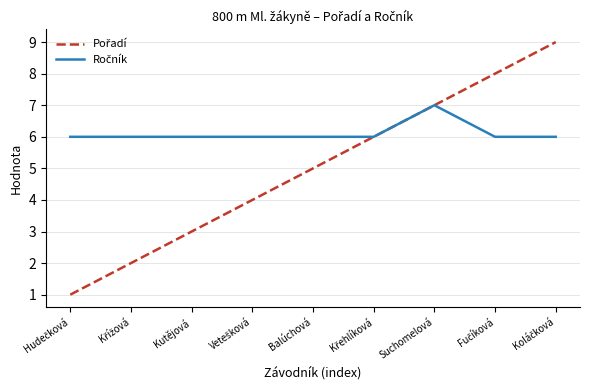

What position from the right is Balúchová?

5